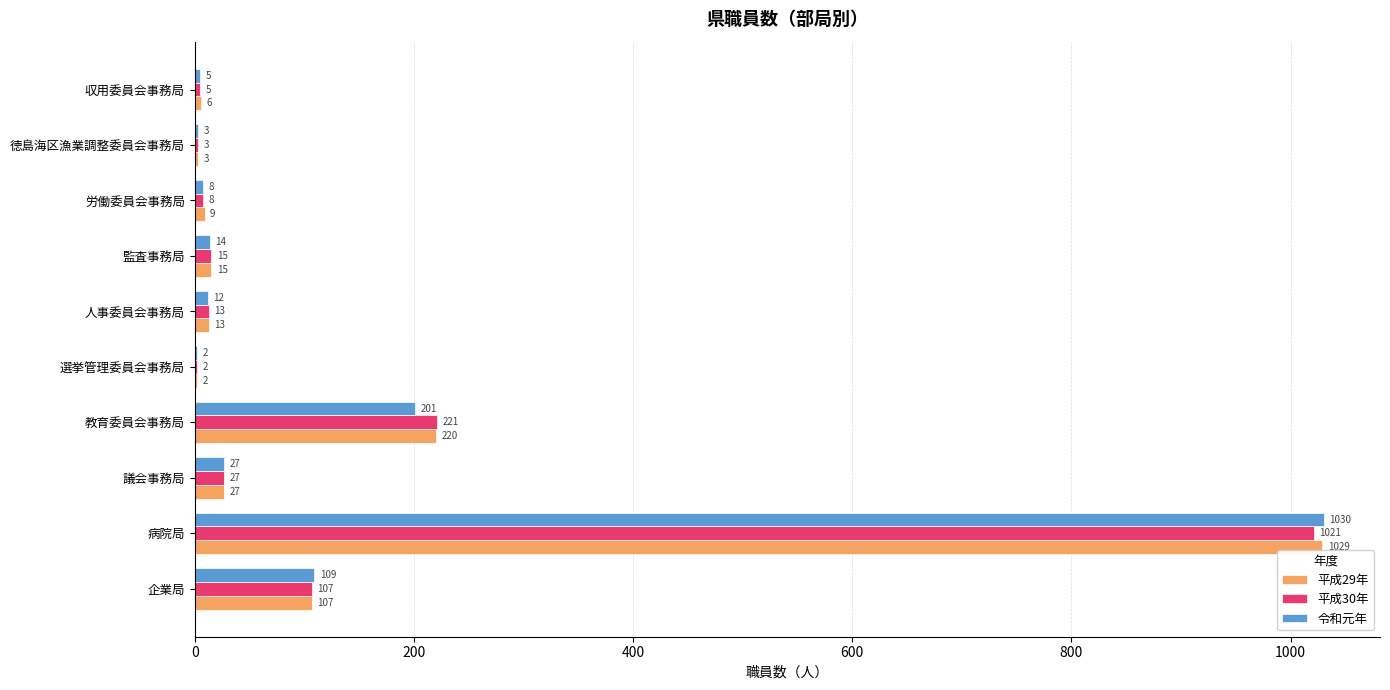

Which category has the highest value in the 平成30年 series?

病院局